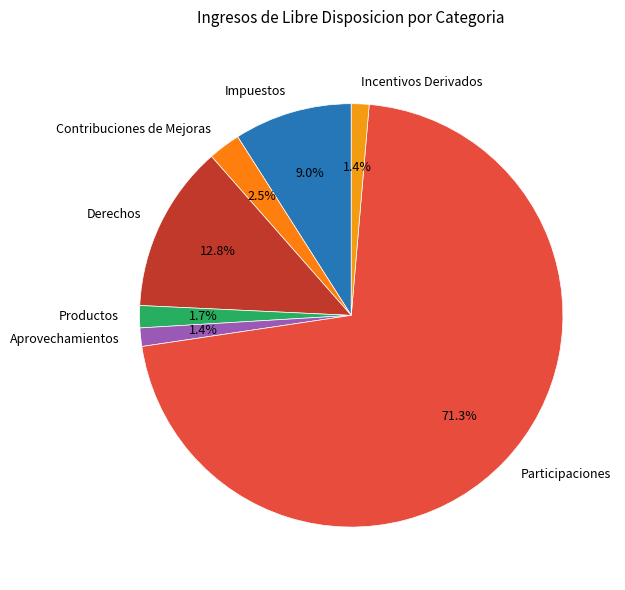

What is the largest slice in the pie chart?

Participaciones